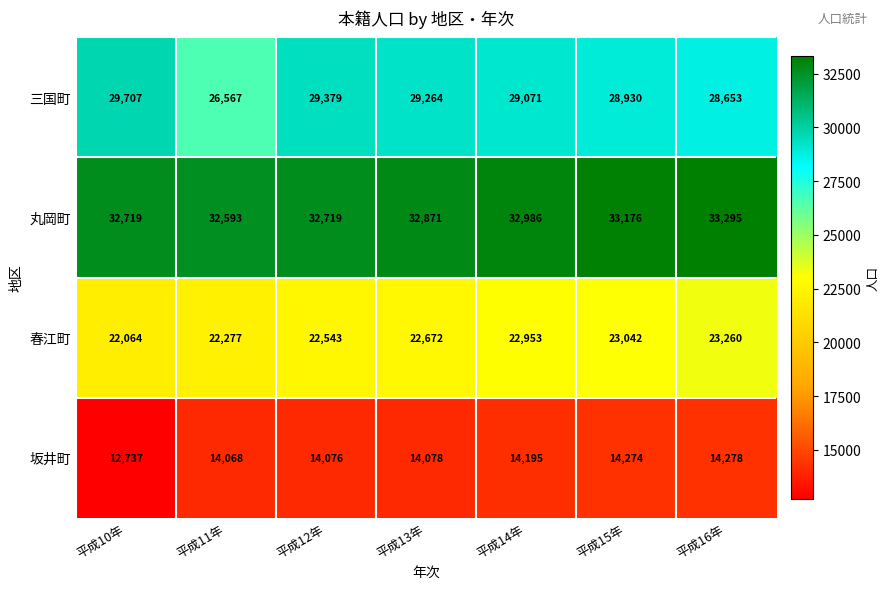

Between 平成13年 and 平成14年, which series saw the biggest shift?

春江町